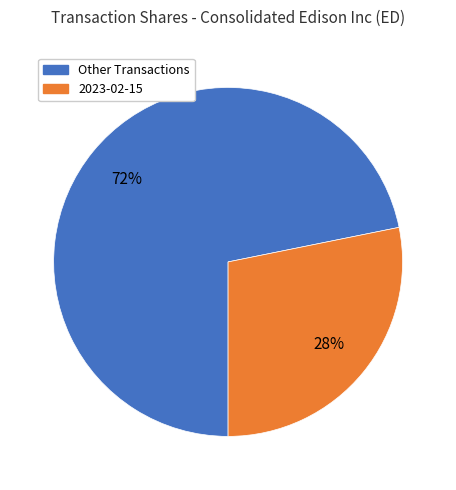

To the nearest percent, what is the average slice percentage?

50%